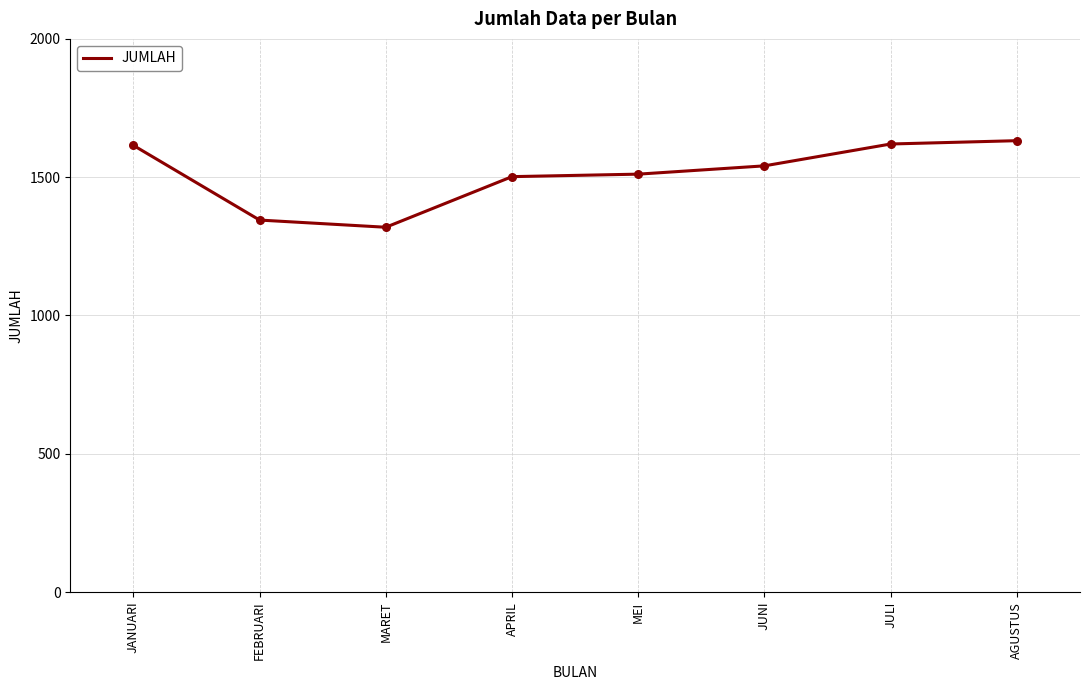

Between JULI and JUNI, which is larger?

JULI